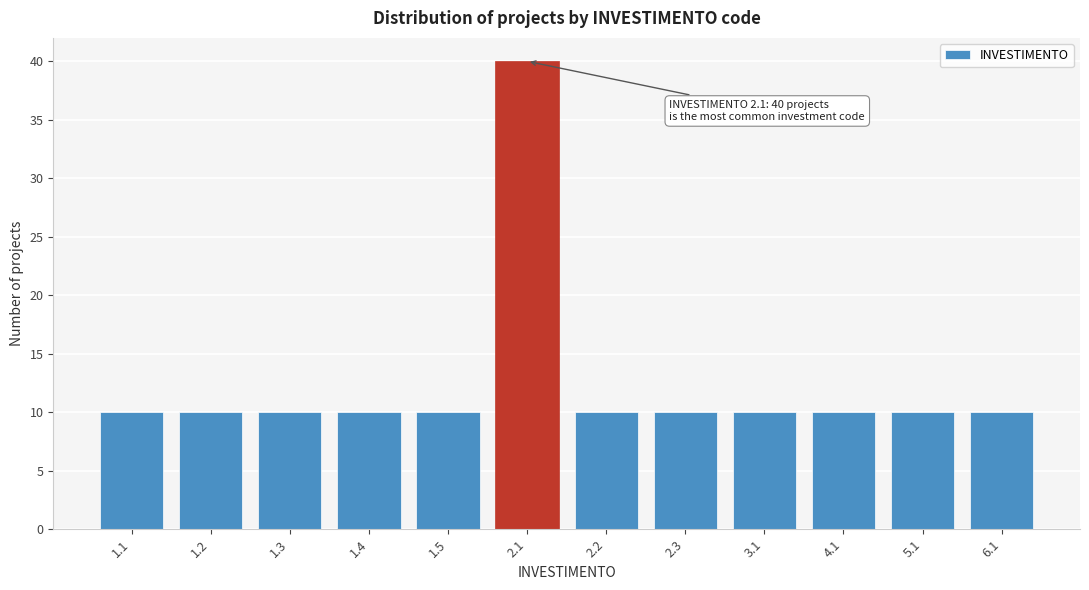

Reading right to left, transcribe all the data shown in this chart.

6.1=10	5.1=10	4.1=10	3.1=10	2.3=10	2.2=10	2.1=40	1.5=10	1.4=10	1.3=10	1.2=10	1.1=10